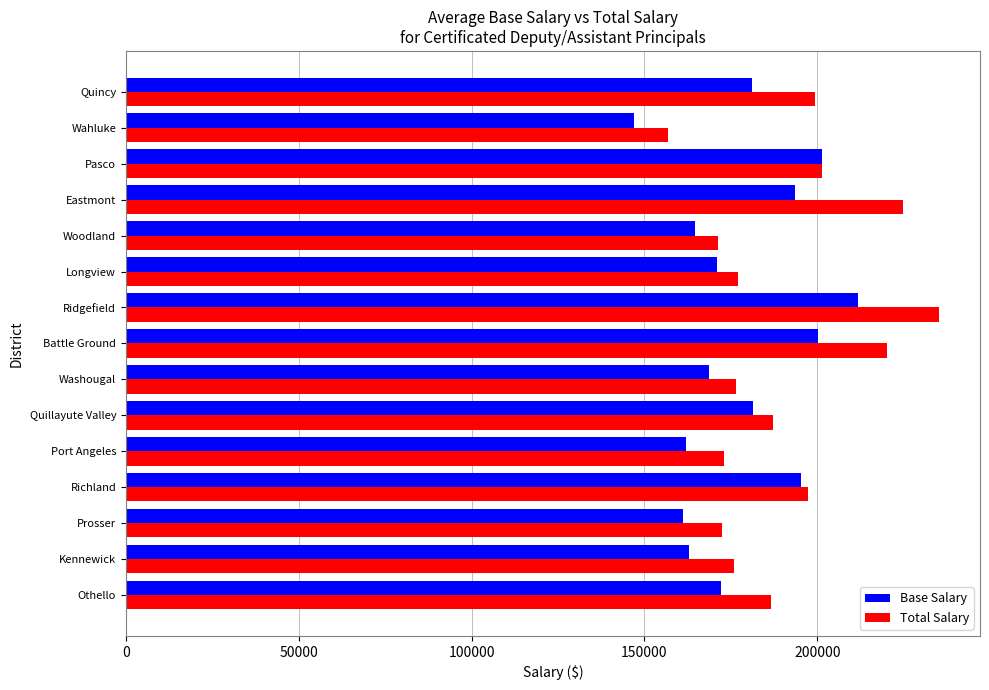

Which series has the largest total across all categories?

Total Salary